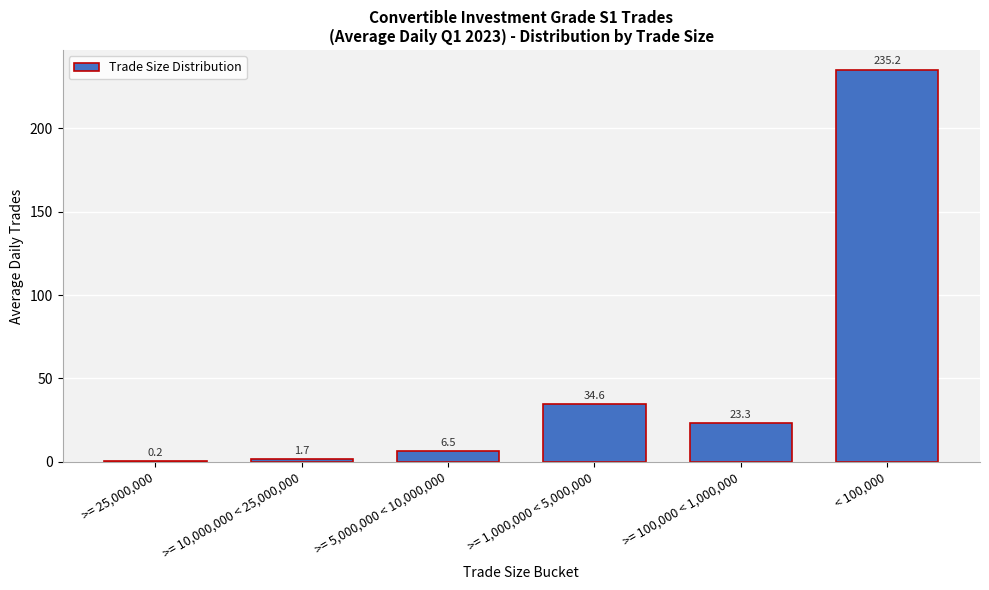

Reading left to right, extract all data points from this chart.

>= 25,000,000=0.2	>= 10,000,000 < 25,000,000=1.7	>= 5,000,000 < 10,000,000=6.5	>= 1,000,000 < 5,000,000=34.6	>= 100,000 < 1,000,000=23.3	< 100,000=235.2